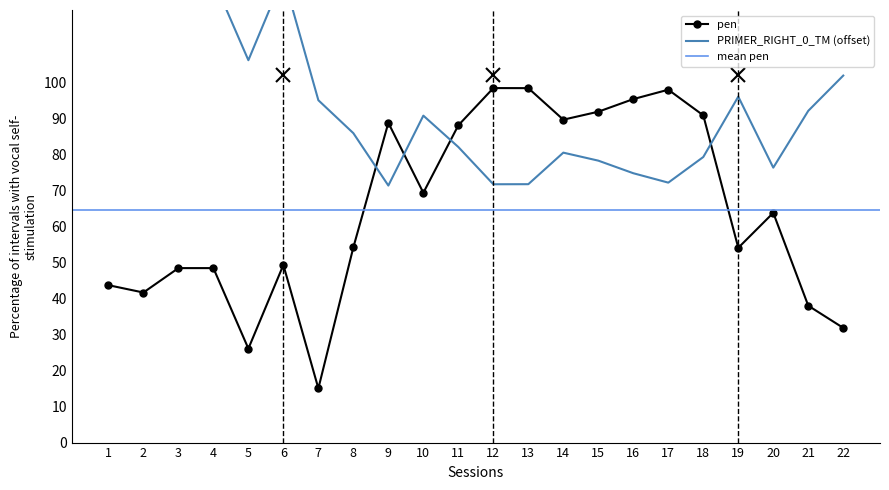

Which series has the largest total across all categories?

PRIMER_RIGHT_0_TM